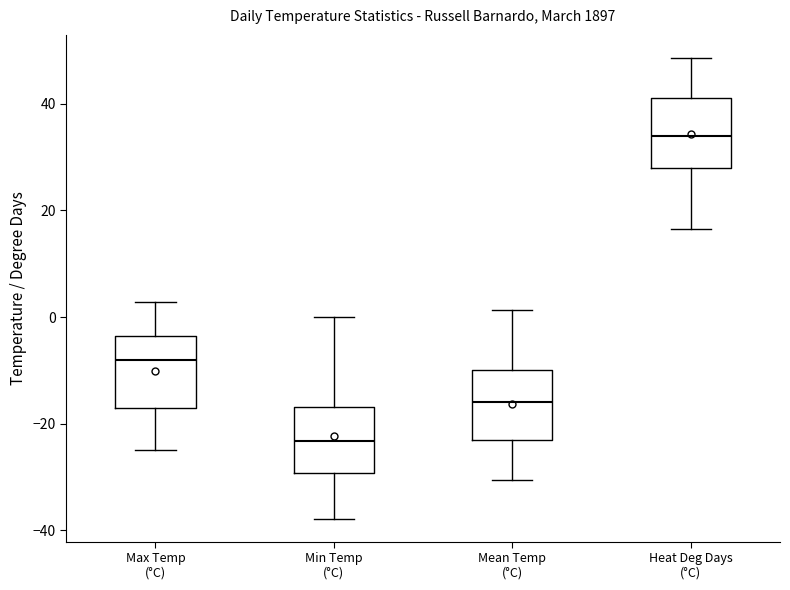

Where is the upper edge of the box for Heat Deg Days (°C) on the y-axis? The values are not printed on the chart, so give them approximately, as read against the axis.

42